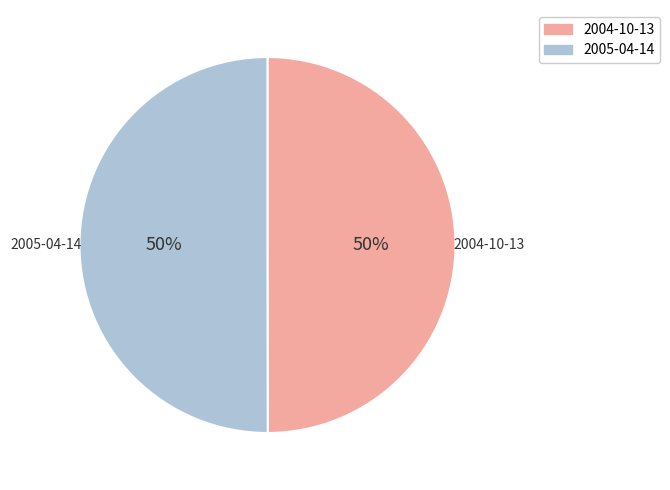

What percentage is the 2005-04-14 slice, to the nearest percent?

50%